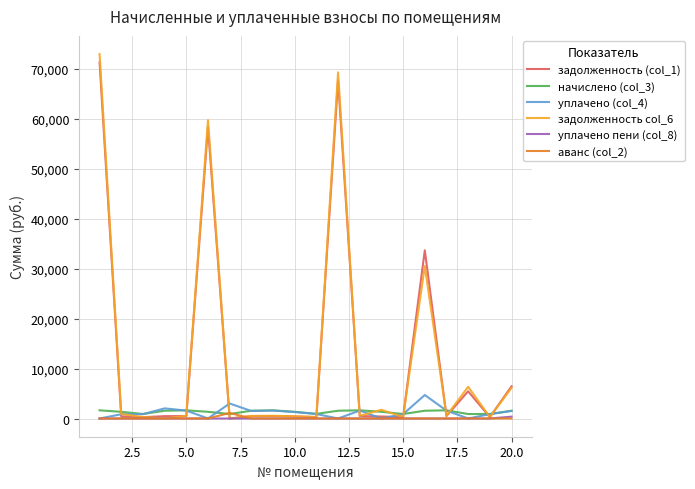

What is the greatest value displayed?

72906.3